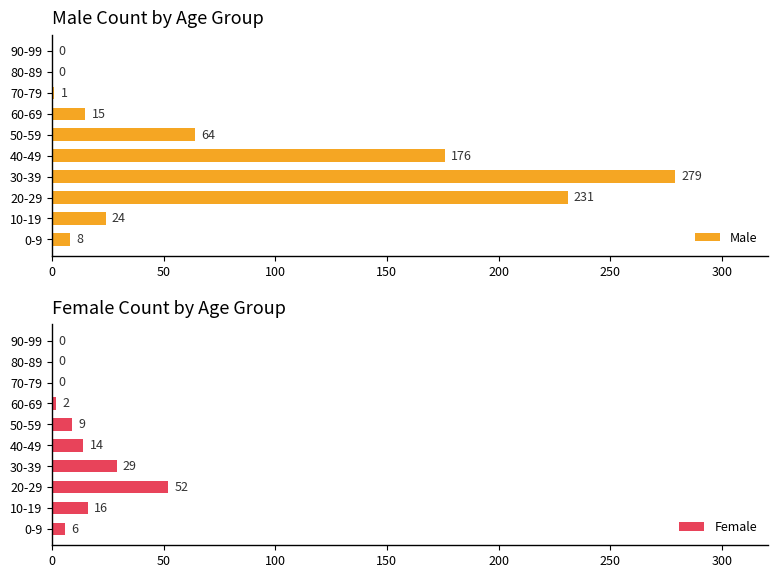

How many positive values does the Female series have?

7